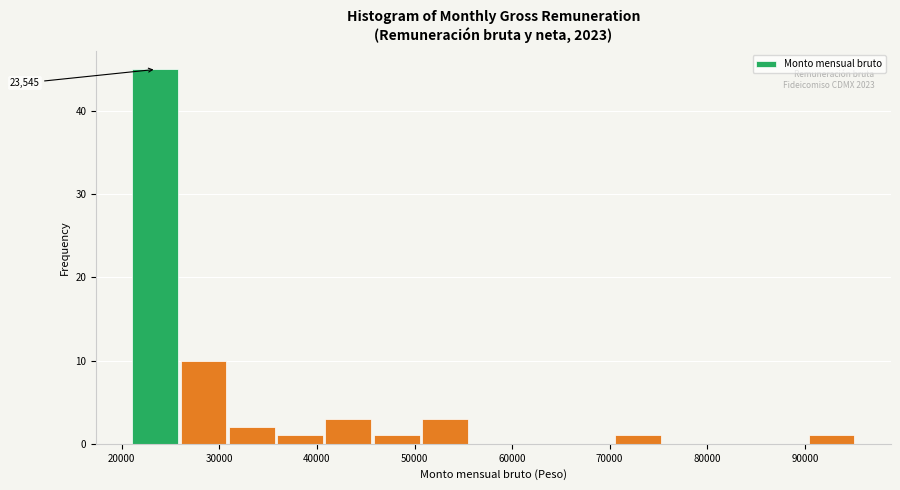

Which range on the x-axis has the tallest bar?

21000 to 26000